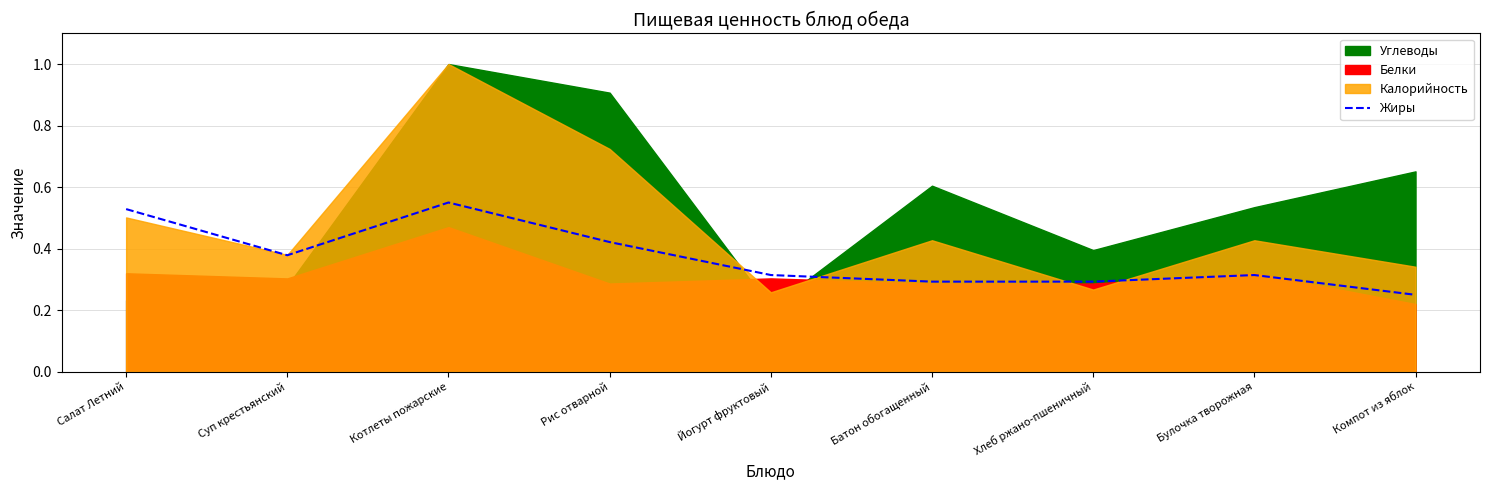

Is it true that Жиры equals 0.1 at Компот из яблок?

False